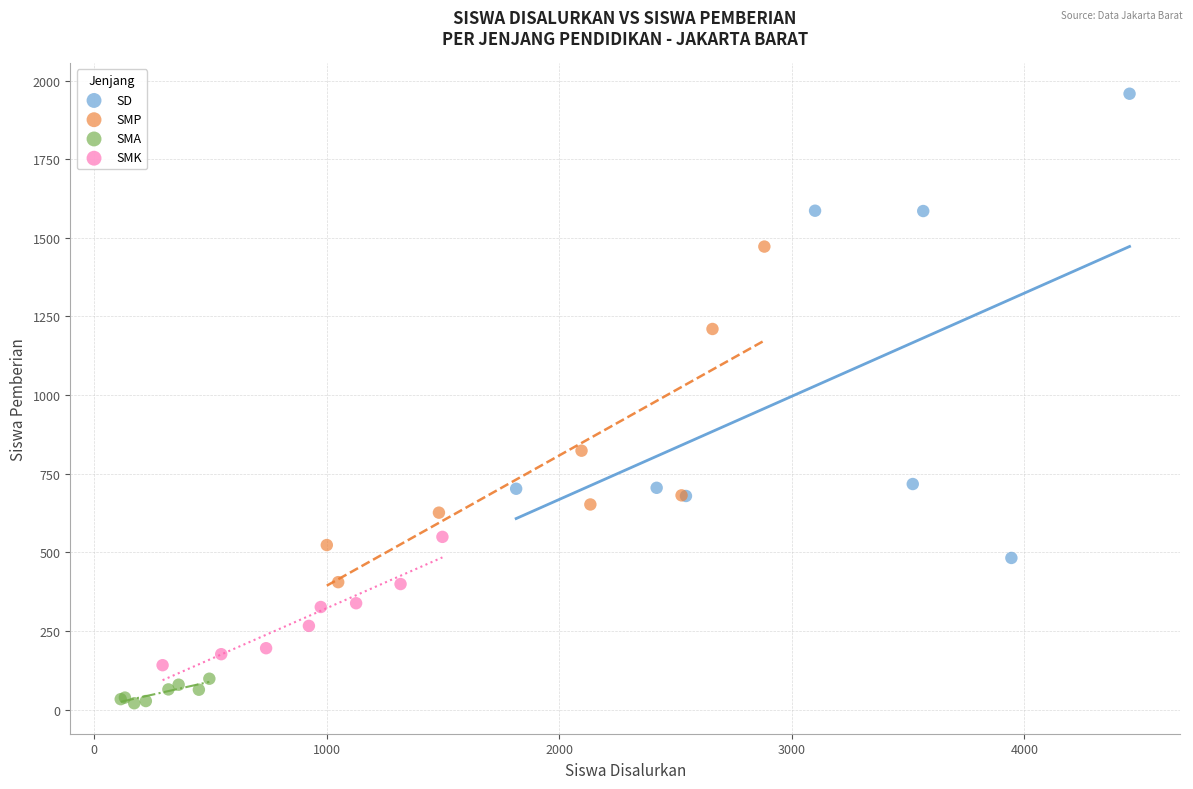

Which series contains the lowest Y value?

SMA